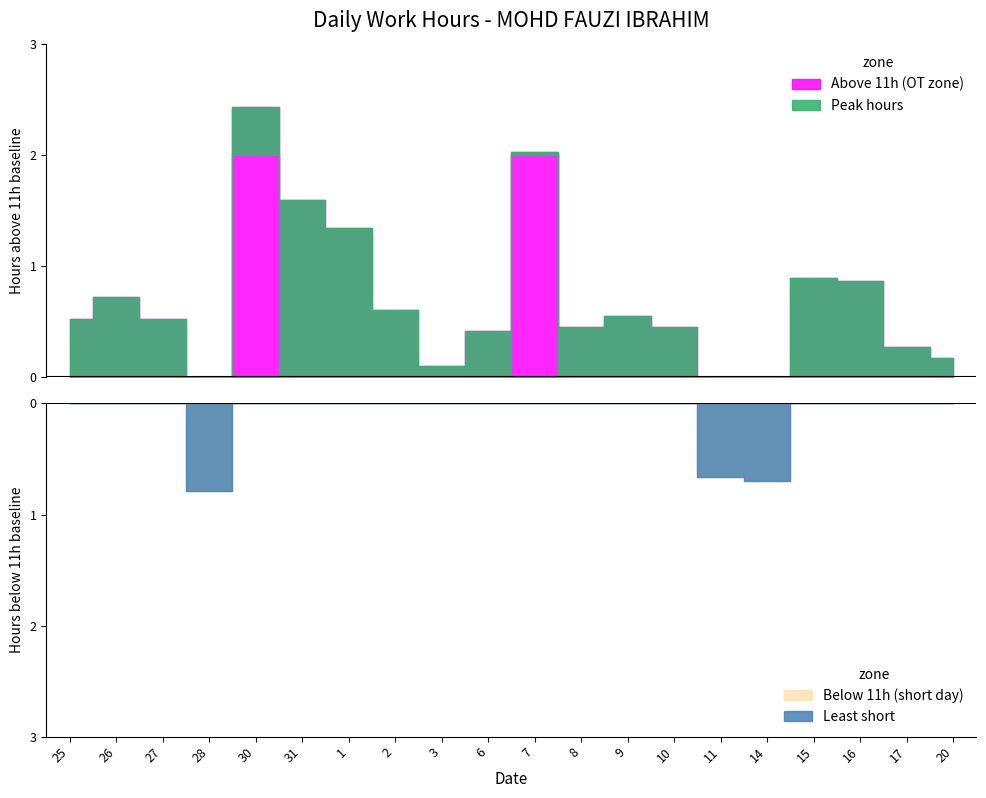

Reading left to right, list all the values displayed in this chart.

25=11.5	26=11.7	27=11.5	28=10.2	30=13.4	31=12.6	1=12.3	2=11.6	3=11.1	6=11.4	7=13.0	8=11.4	9=11.6	10=11.4	11=10.3	14=10.3	15=11.9	16=11.9	17=11.3	20=11.2